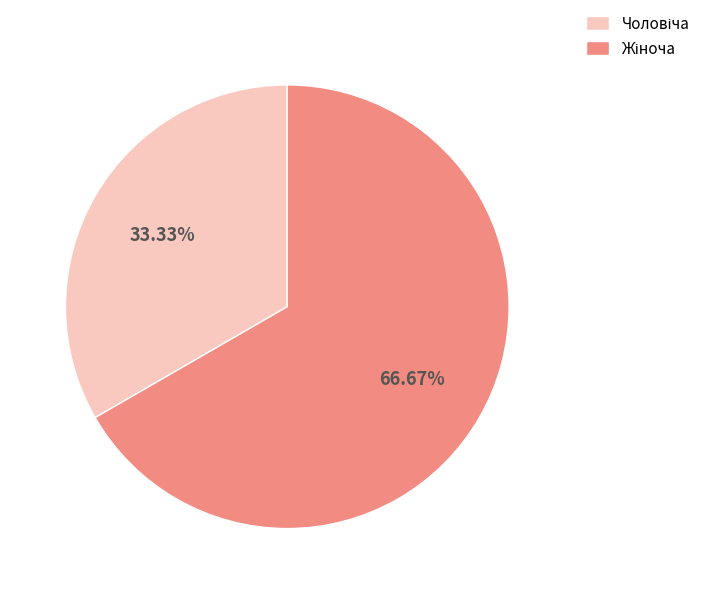

Is there any slice that represents more than half of the pie?

Yes